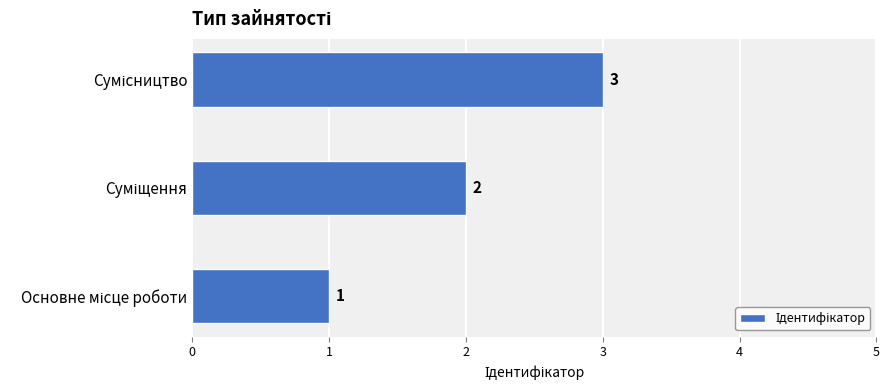

How many series are shown in this chart?

1